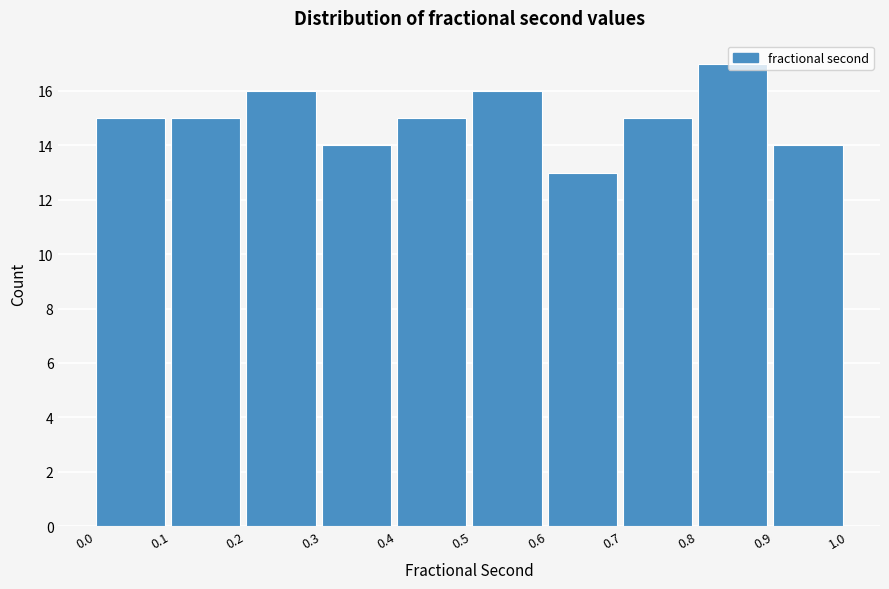

How tall is the bar that spans 0.0 to 0.1 on the x-axis? The values are not printed on the chart, so give them approximately, as read against the axis.

15